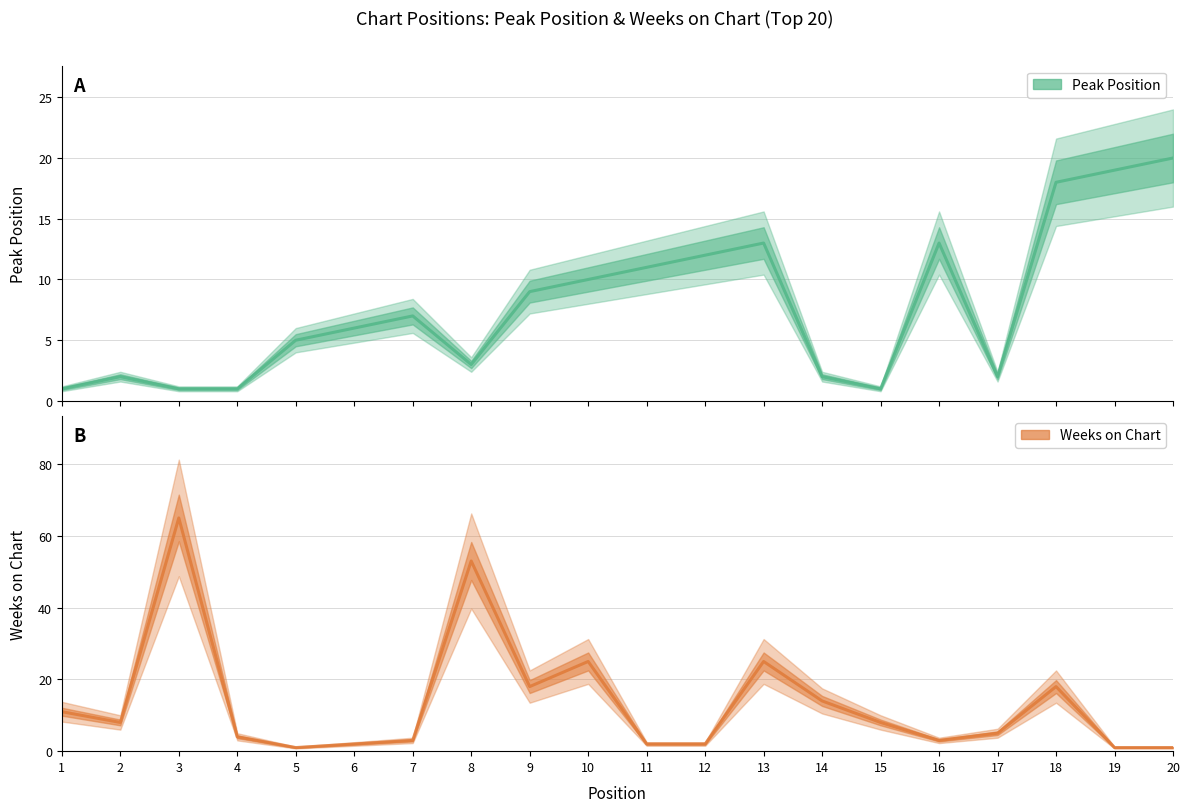

How many intersections are there between Weeks on Chart and Peak Position?

6